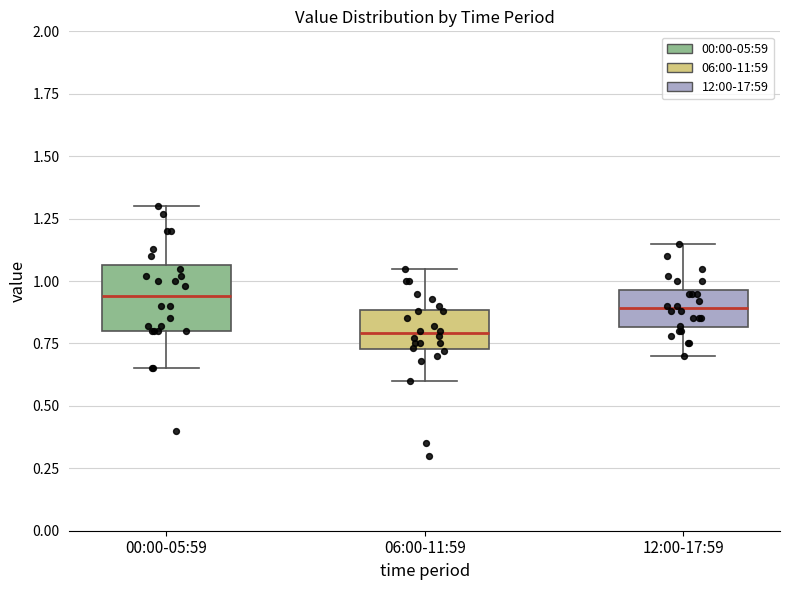

Where is the lower edge of the box for 00:00-05:59 on the y-axis? The values are not printed on the chart, so give them approximately, as read against the axis.

0.80